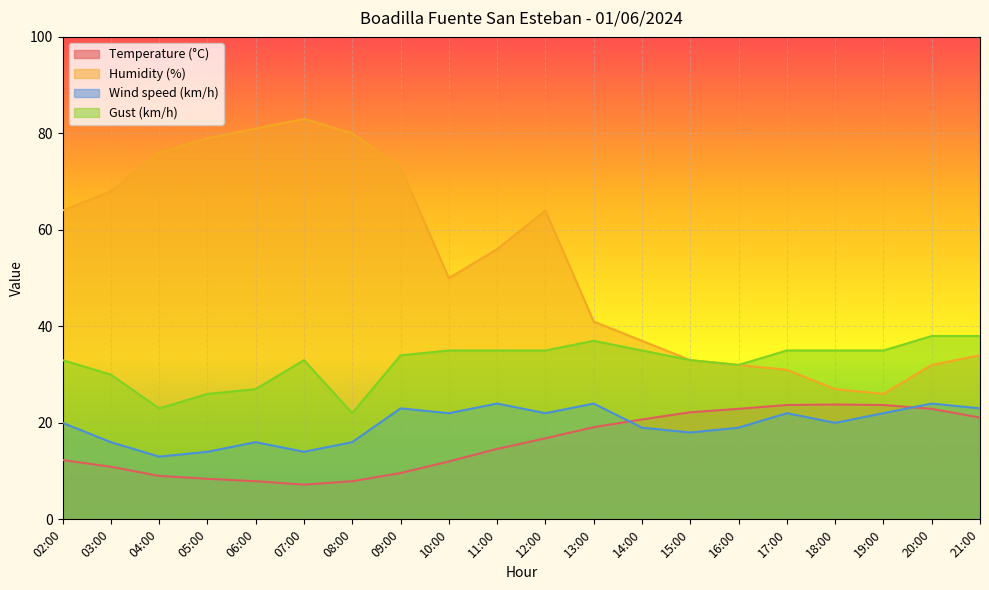

Between 19:00 and 15:00, which is larger?

19:00